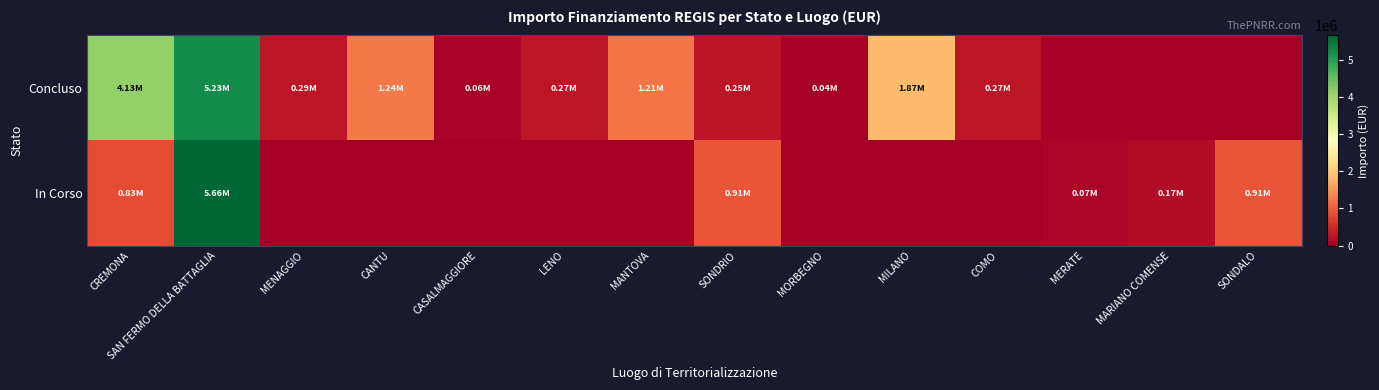

At which category does the chart reach its minimum across all series?

MERATE